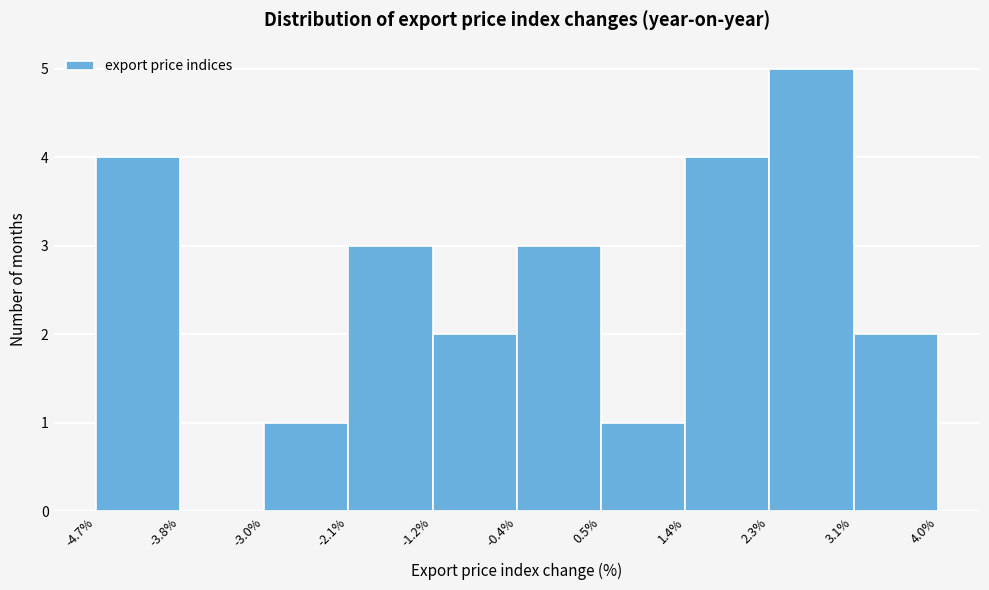

What is the height of the bar covering 2.3% to 3.1% on the x-axis? The values are not printed on the chart, so give them approximately, as read against the axis.

5